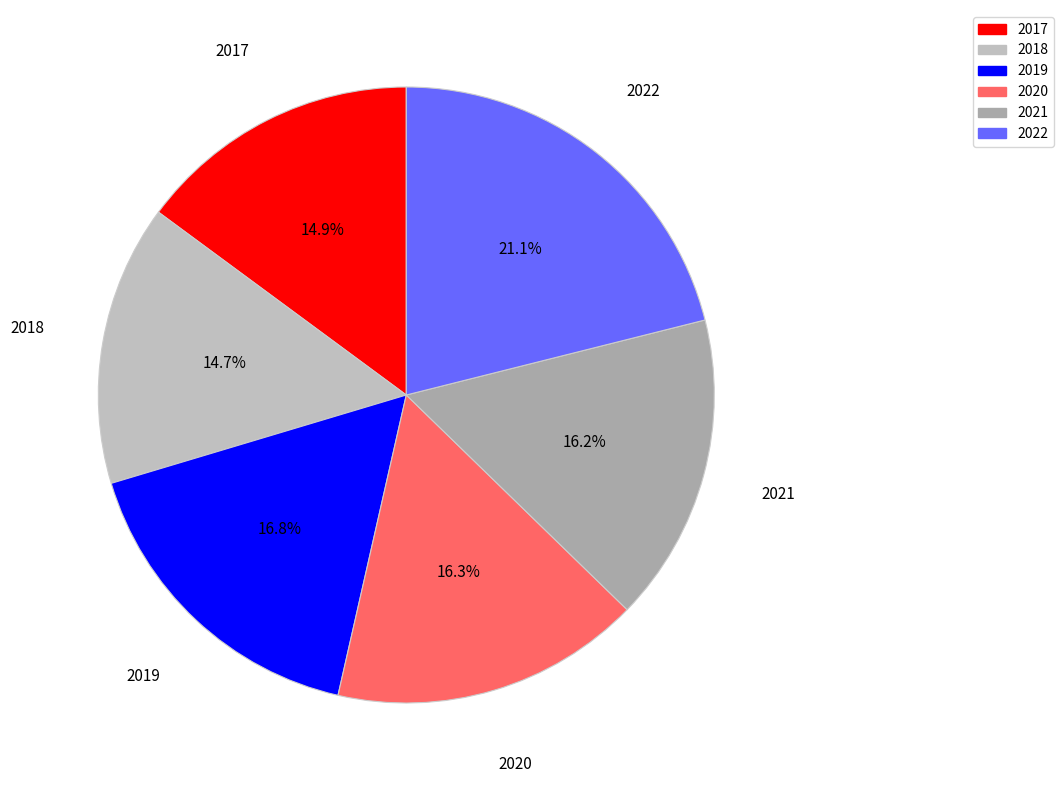

What percentage do 2022 and 2018 together represent?

35.8%